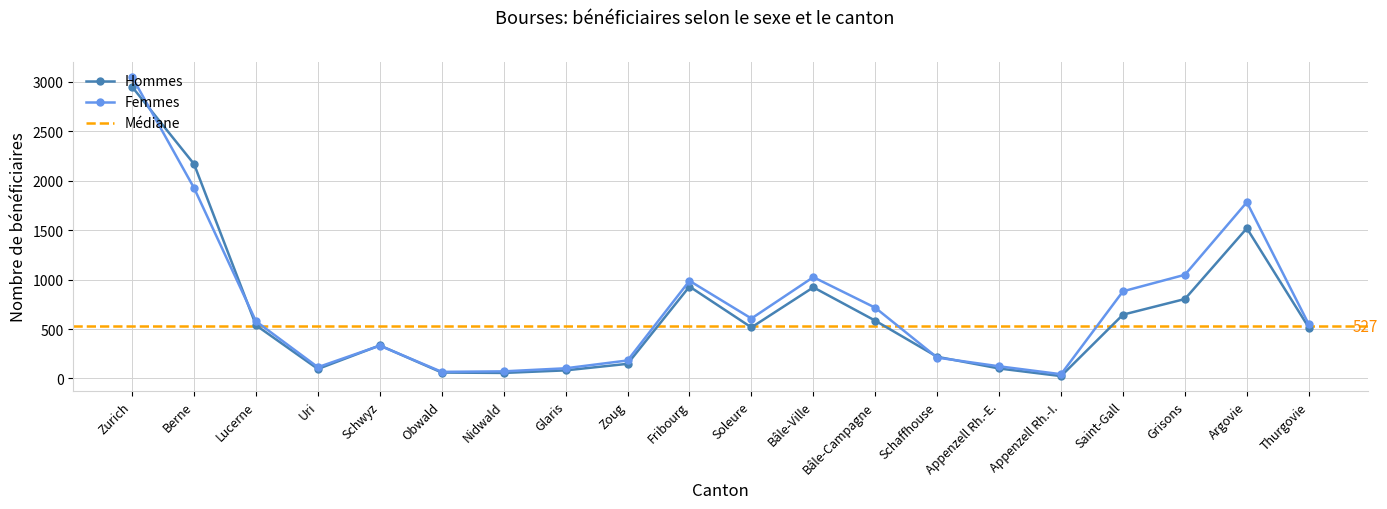

At Obwald, list the series in order from largest to smallest.

Femmes, Hommes